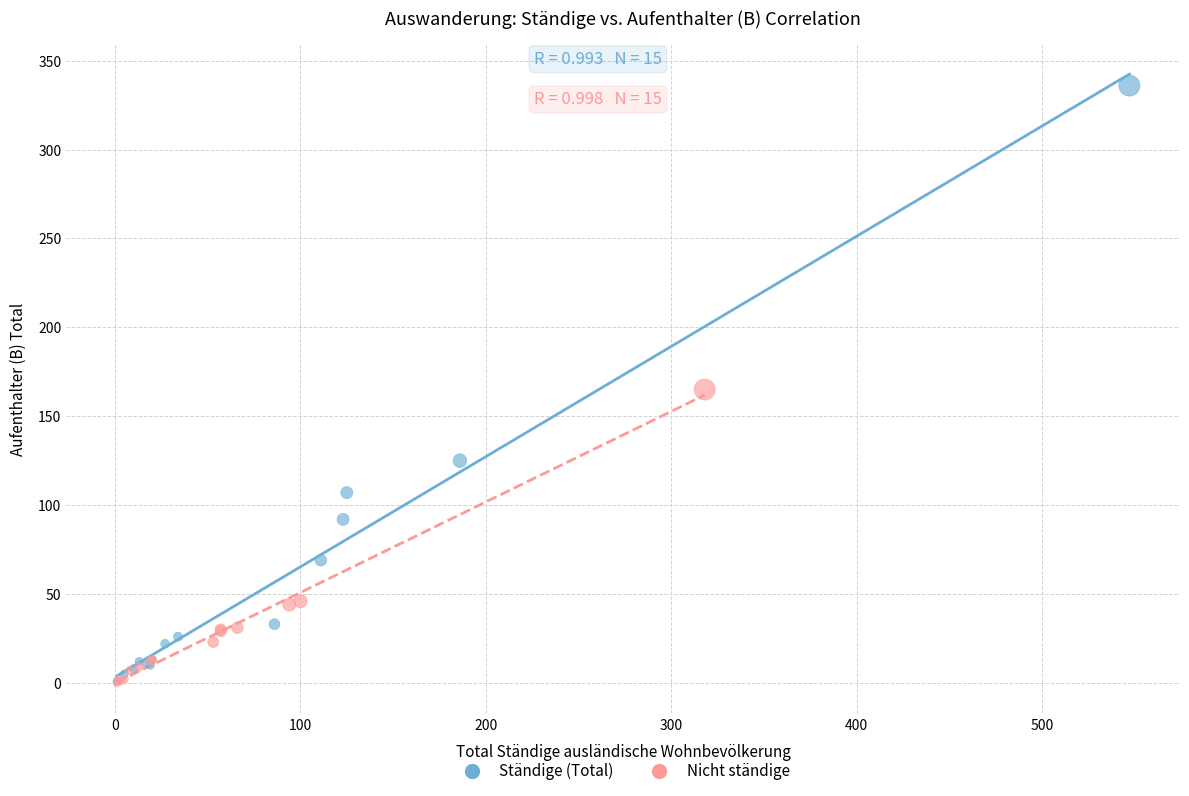

Which series contains the highest Y value?

Ständige (Total)